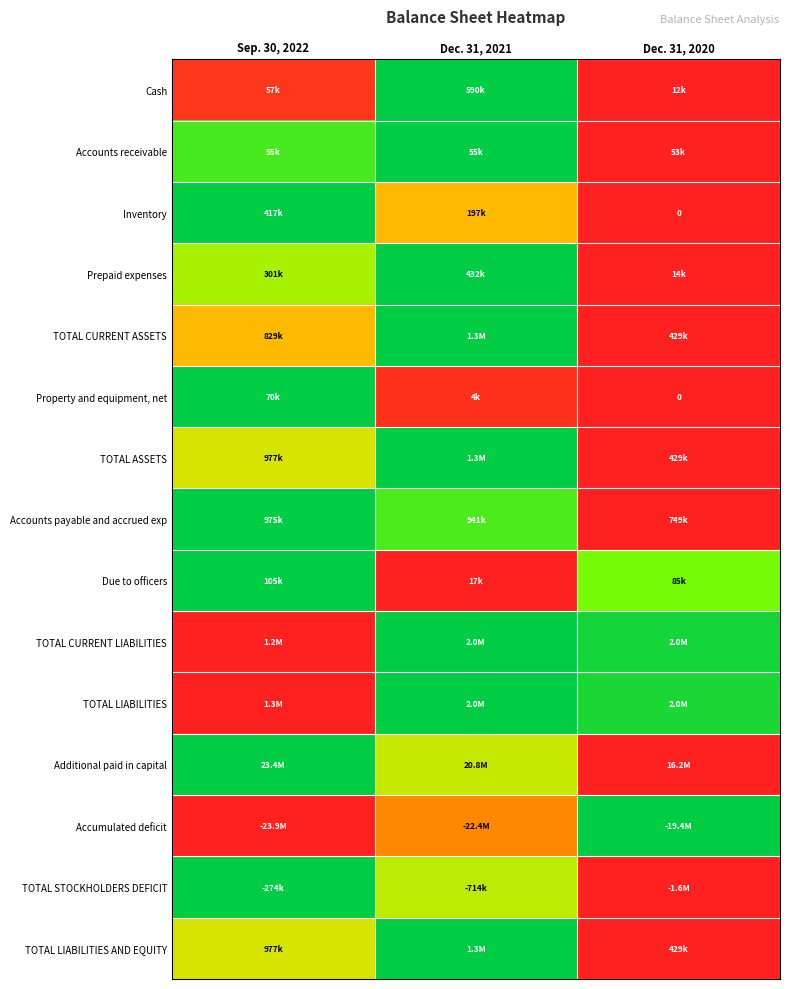

Which has a higher value, Dec. 31, 2020 or Dec. 31, 2021?

Dec. 31, 2021